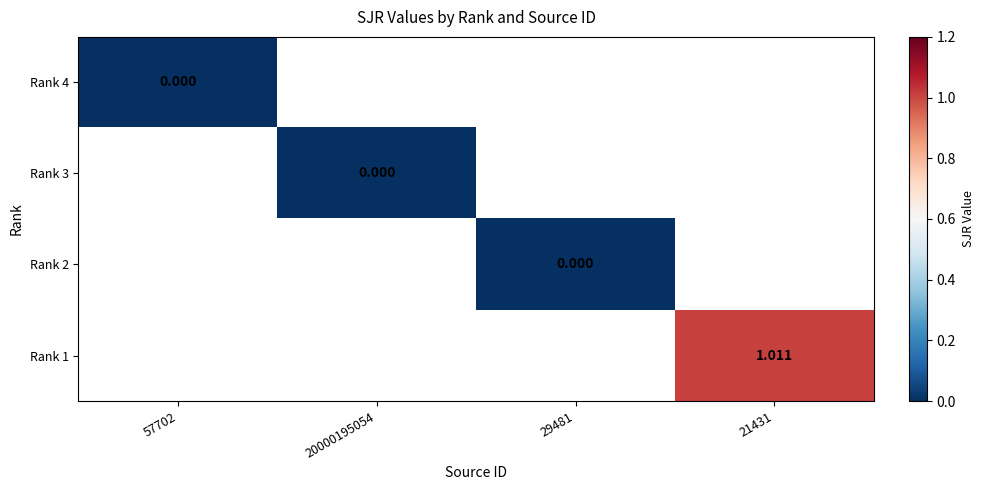

How many categories are shown in the chart?

4